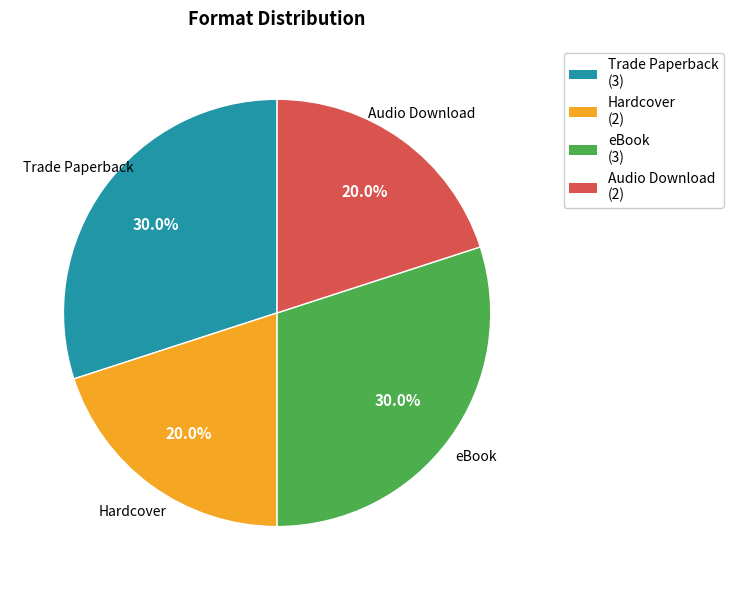

Which has a higher value, Hardcover or Trade Paperback?

Trade Paperback